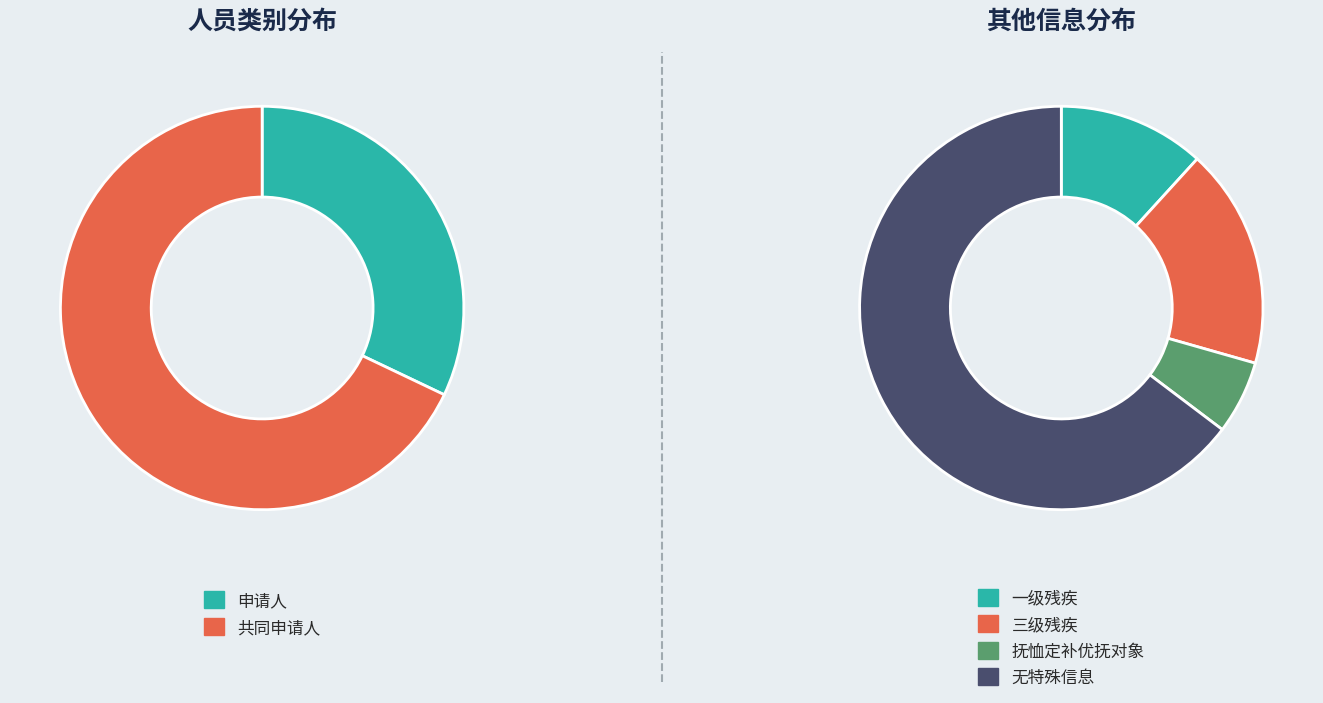

Does 申请人 account for over 50% of the chart?

No